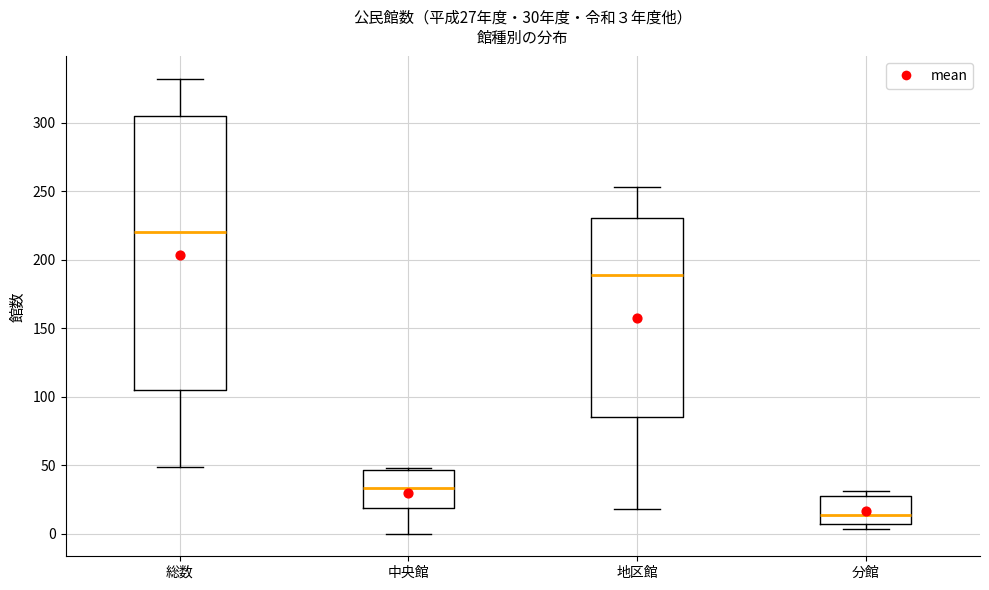

Which box is the tallest, from its lower edge to its upper edge?

総数